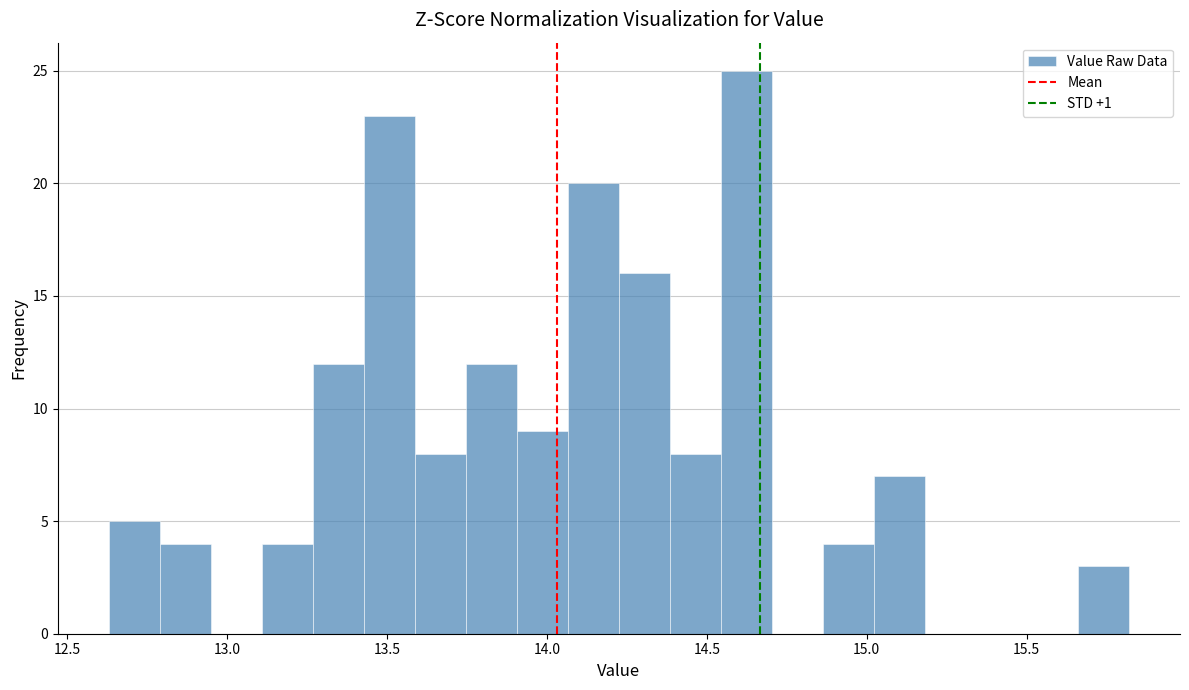

Read against the x-axis, roughly where is the centre of the tallest bar?

14.60